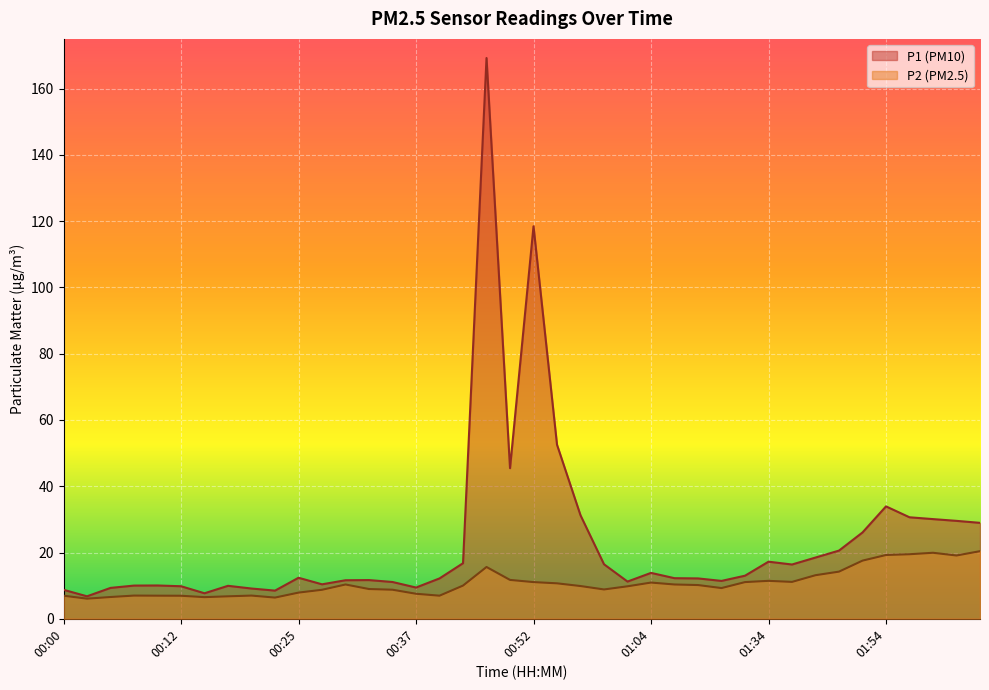

What is the highest value of the P2 series?

20.4